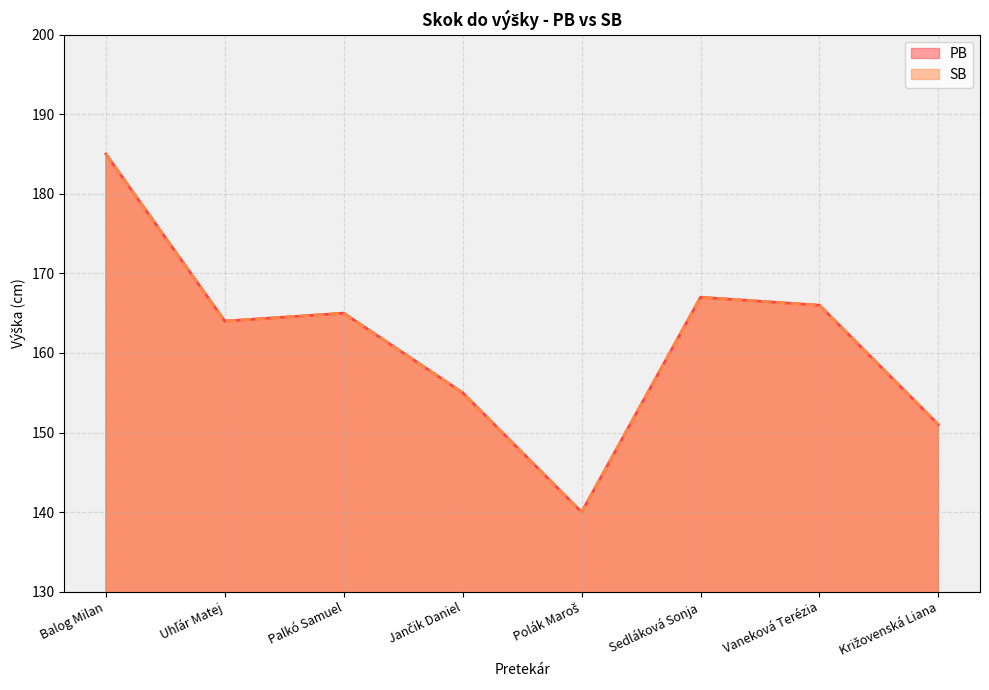

True or false: SB has a value of 70 at Križovenská Liana.

False